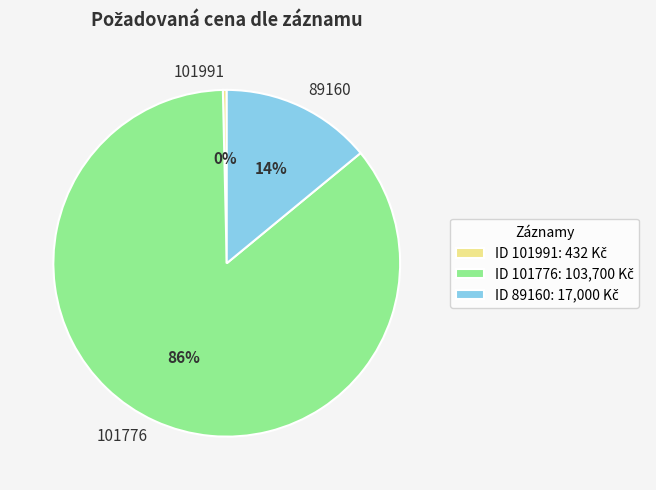

What is the smallest slice in the pie chart?

101991